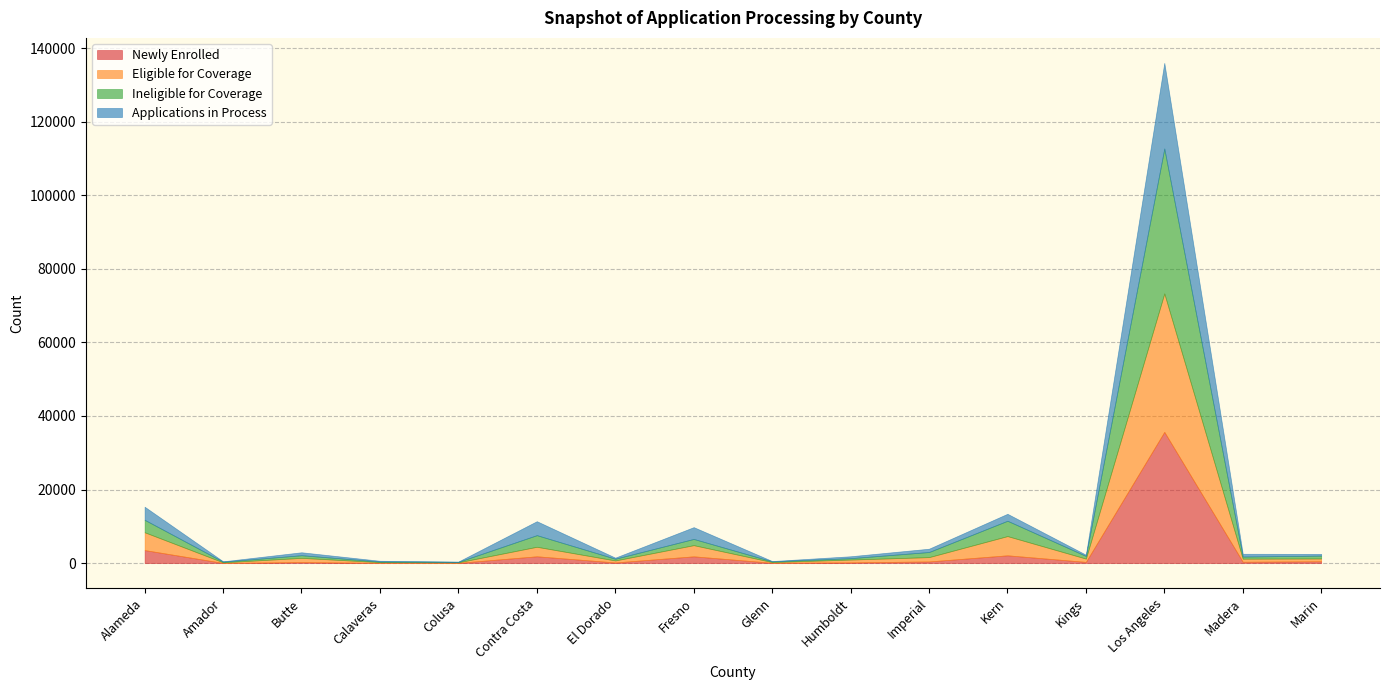

Reading left to right, what are all the values shown in this chart?

Newly Enrolled: Alameda=3531	Amador=39	Butte=267	Calaveras=57	Colusa=62	Contra Costa=1837	El Dorado=165	Fresno=1826	Glenn=77	Humboldt=187	Imperial=436	Kern=2103	Kings=315	Los Angeles=35685	Madera=352	Marin=489
Eligible for Coverage: Alameda=4845	Amador=154	Butte=1143	Calaveras=192	Colusa=138	Contra Costa=2591	El Dorado=538	Fresno=3041	Glenn=192	Humboldt=759	Imperial=1176	Kern=5230	Kings=897	Los Angeles=37661	Madera=839	Marin=753
Ineligible for Coverage: Alameda=3387	Amador=176	Butte=721	Calaveras=161	Colusa=125	Contra Costa=3161	El Dorado=476	Fresno=1693	Glenn=190	Humboldt=377	Imperial=1389	Kern=4173	Kings=727	Los Angeles=39425	Madera=573	Marin=777
Applications in Process: Alameda=3554	Amador=103	Butte=798	Calaveras=207	Colusa=82	Contra Costa=3789	El Dorado=288	Fresno=3203	Glenn=84	Humboldt=520	Imperial=896	Kern=1890	Kings=331	Los Angeles=23277	Madera=758	Marin=468